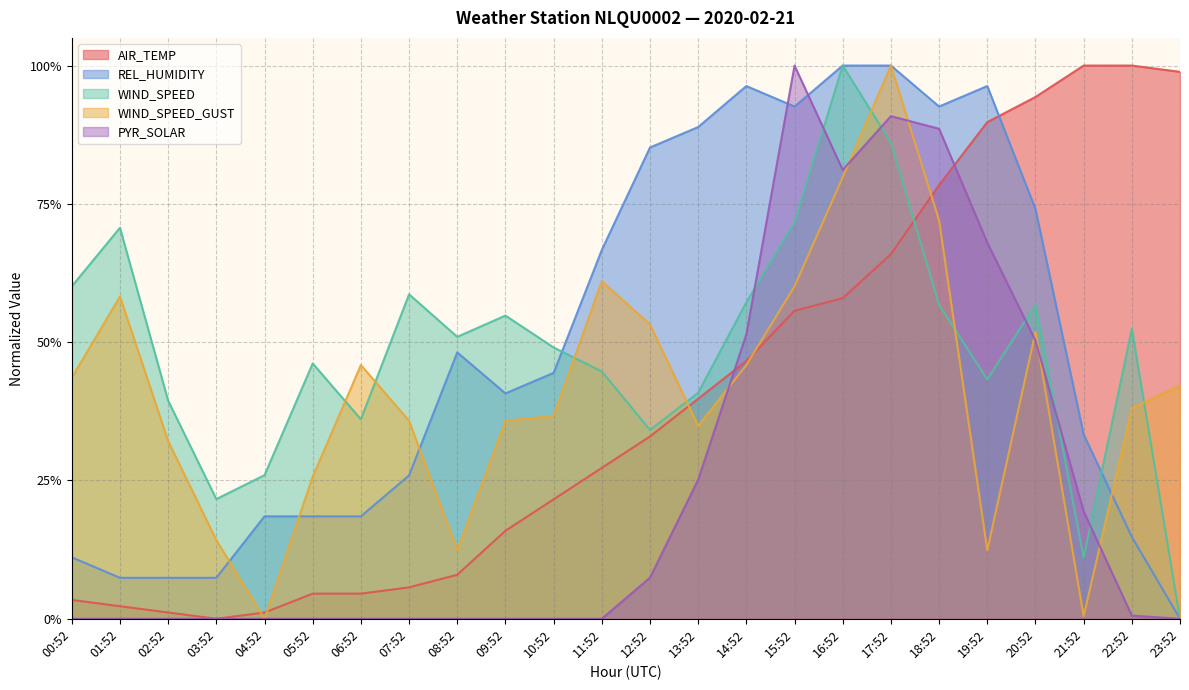

Which series ends up on top after the final intersection of WIND_SPEED and WIND_SPEED_GUST?

WIND_SPEED_GUST